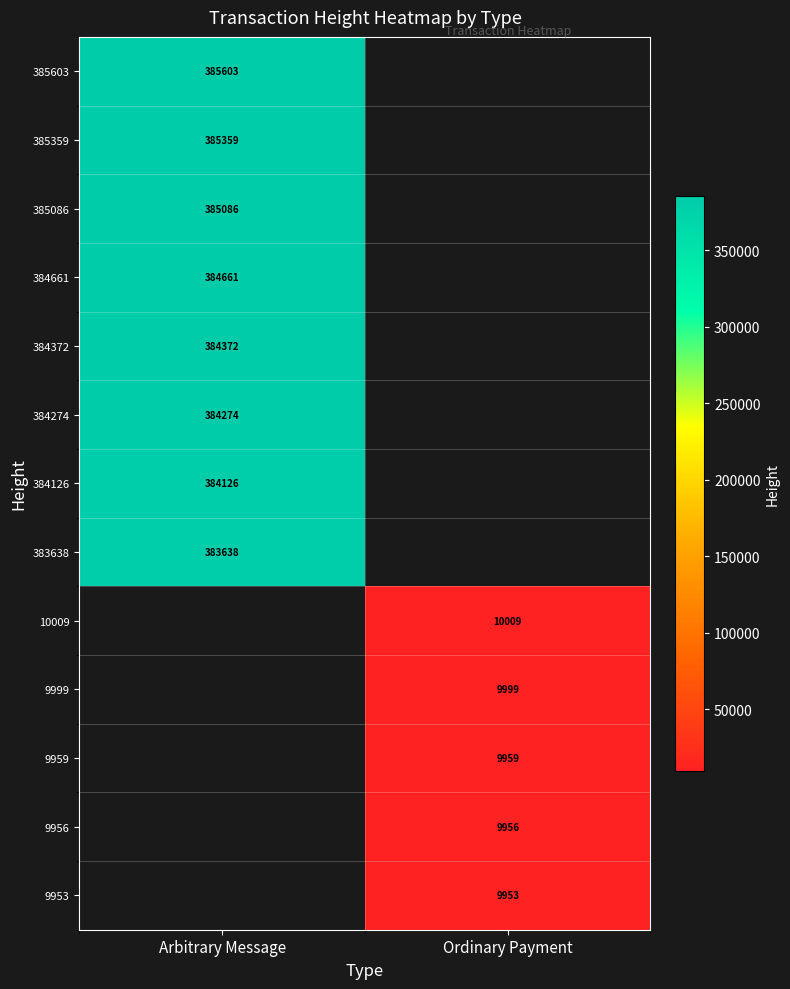

True or false: 10009 has a value of 10009 at Ordinary Payment.

True